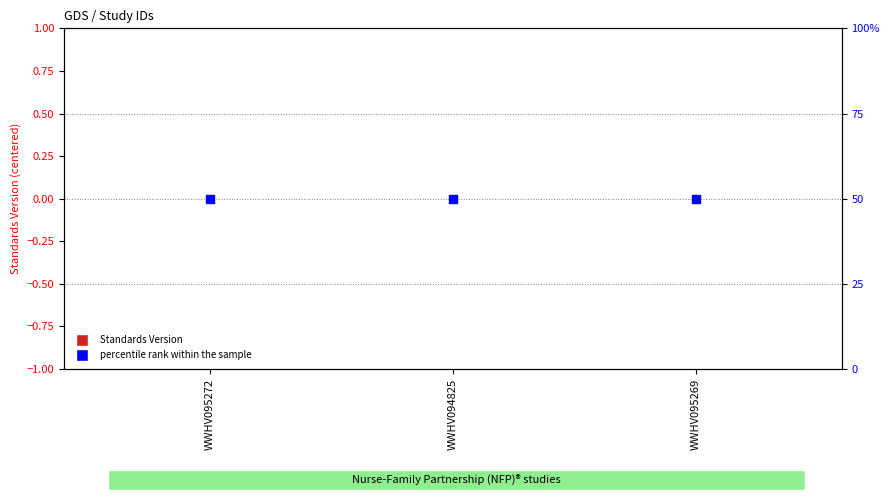

What is the total value across all series at WWHV095269?

50